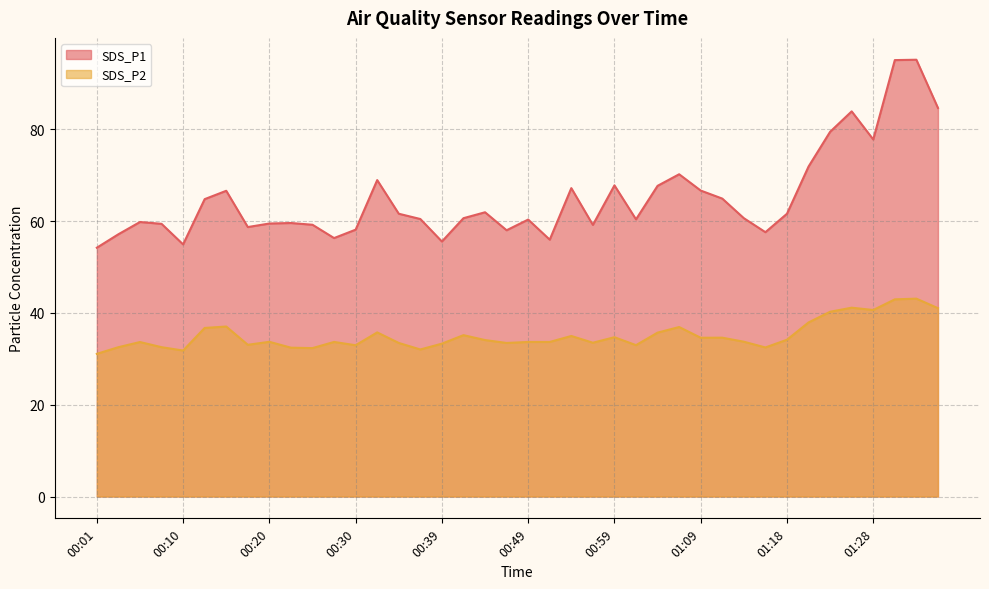

True or false: SDS_P2 and SDS_P1 cross at least once.

False